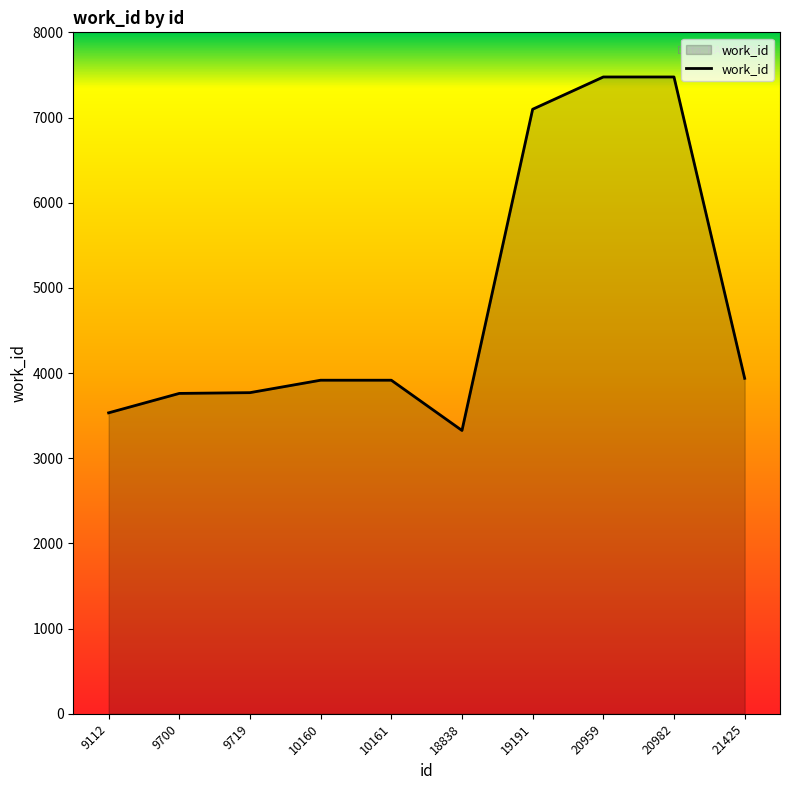

What is the maximum value shown in the chart?

7476